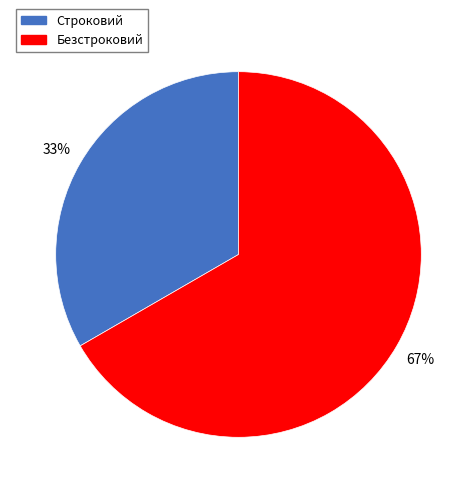

To the nearest percent, what portion does Безстроковий represent?

67%